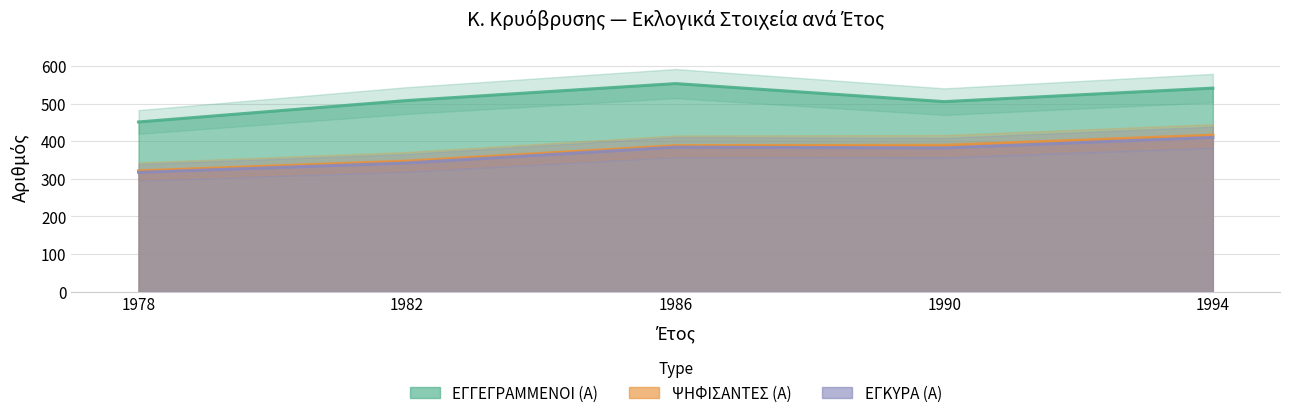

What are all the series names shown in the legend?

ΕΓΓΕΓΡΑΜΜΕΝΟΙ (Α), ΨΗΦΙΣΑΝΤΕΣ (Α), ΕΓΚΥΡΑ (Α)